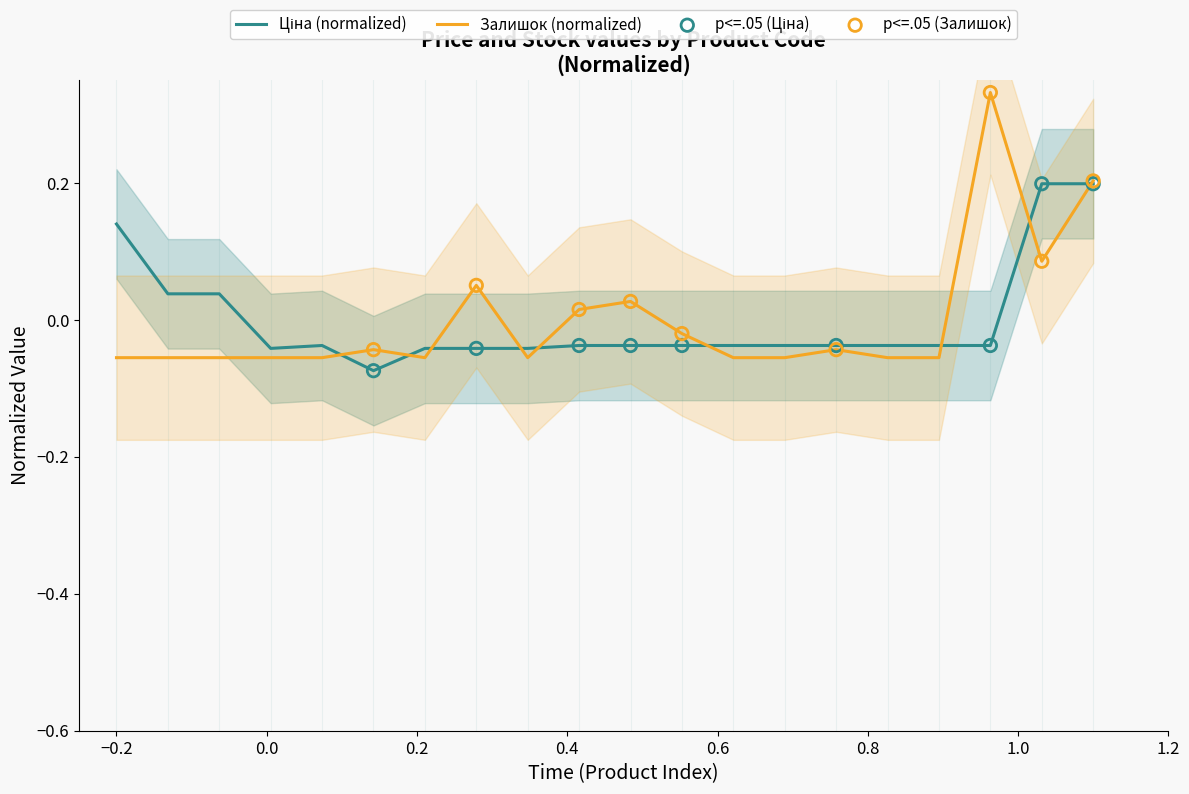

Which series has the largest total across all categories?

Ціна